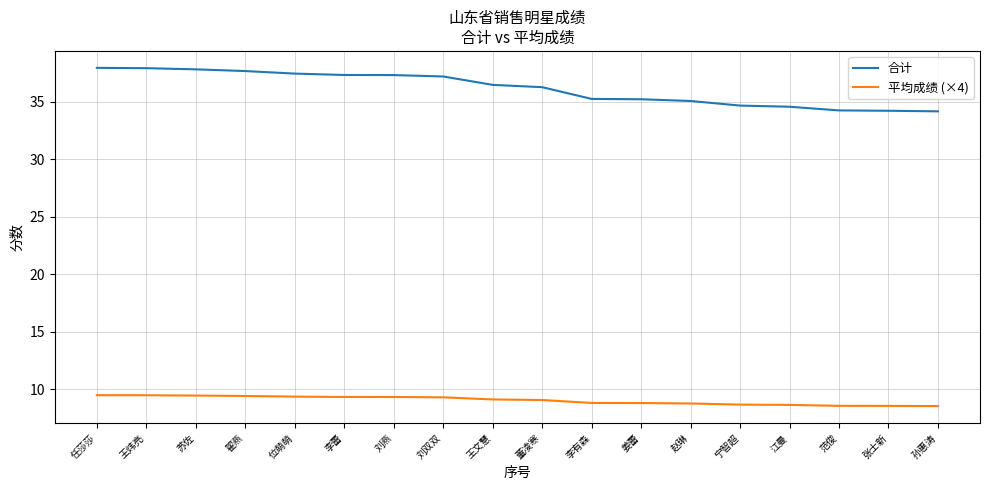

Read the 合计 value at 位萌萌.

37.4